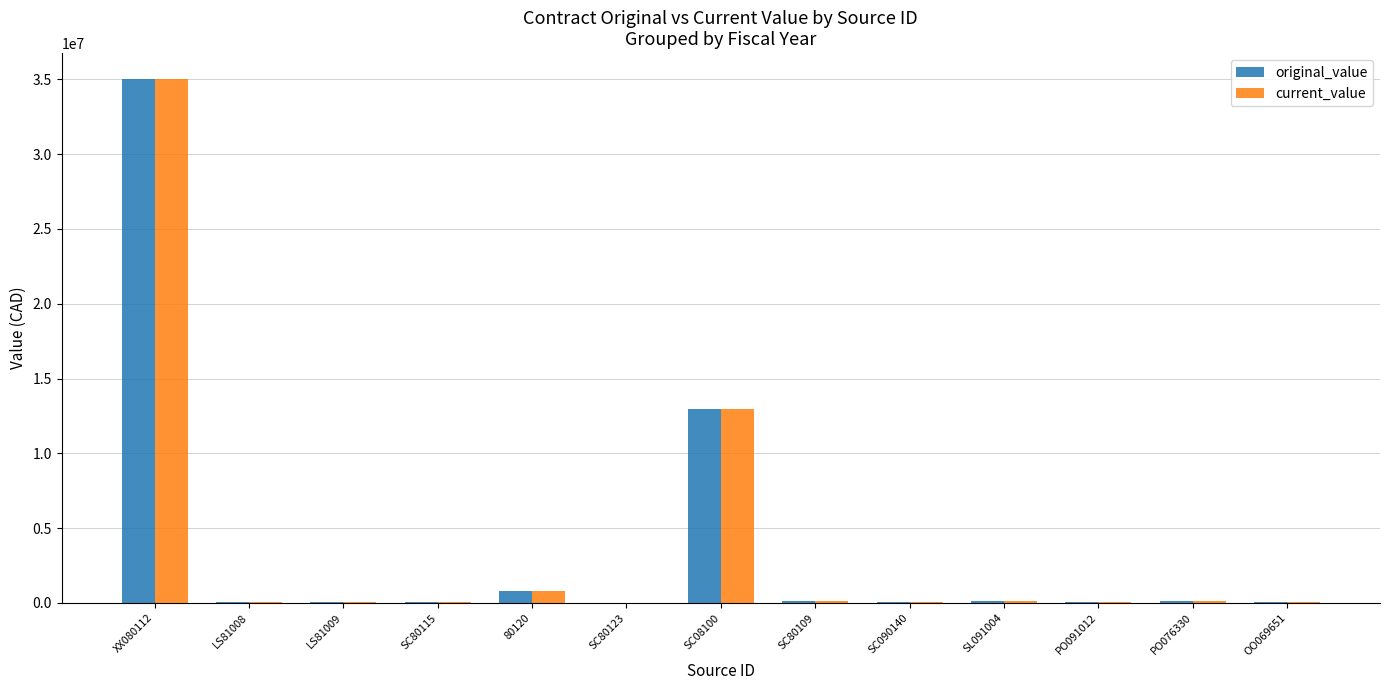

At which label does current_value reach its peak?

XX080112